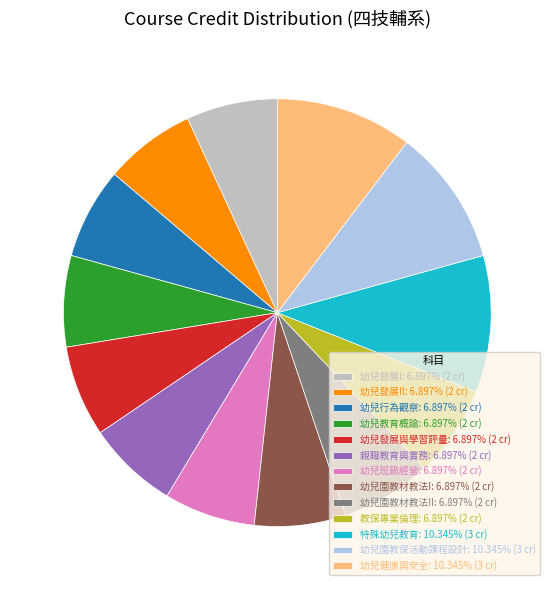

Combined, do 幼兒園教材教法II: 6.897% (2 cr) and 幼兒發展II: 6.897% (2 cr) account for over 50%?

No